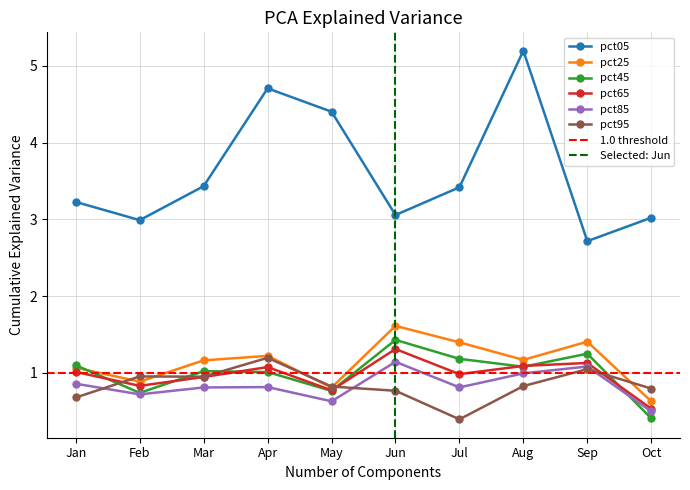

True or false: pct05 and pct45 intersect in this chart.

False